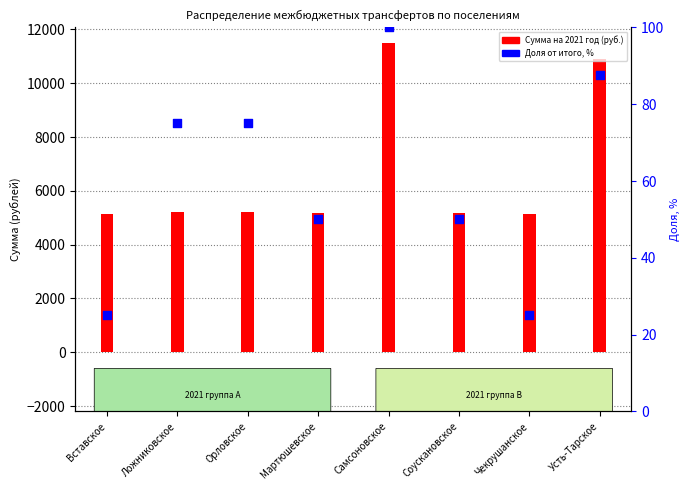

Approximately how many times larger is the value at Самсоновское compared to Усть-Тарское?

1.1